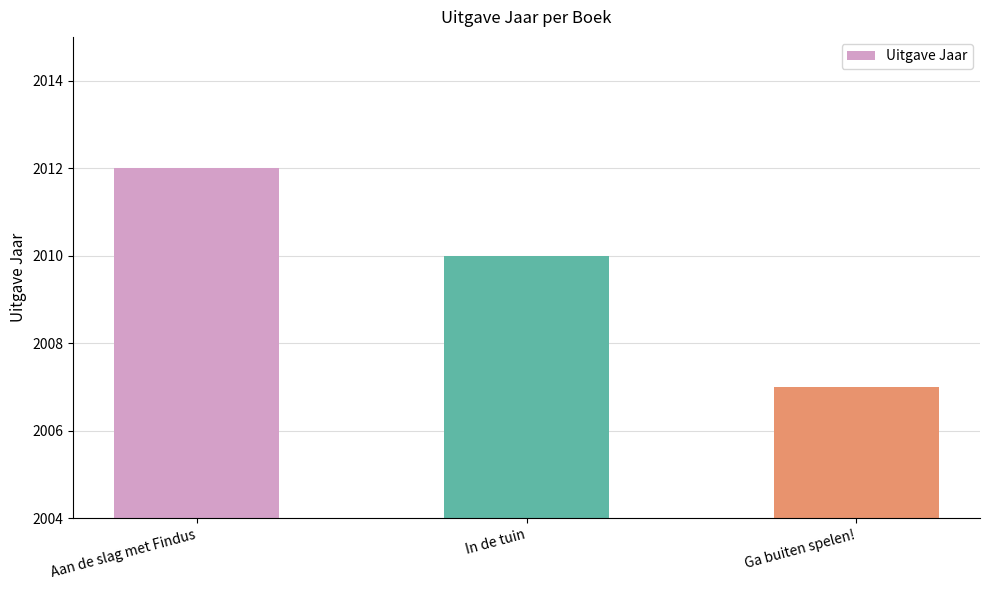

How many data points are less than 2010?

1